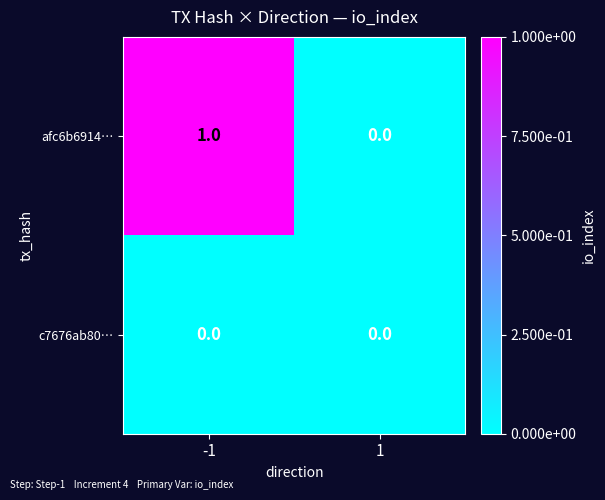

How many series are shown in this chart?

2